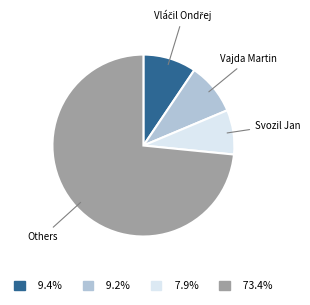

Is there any slice that represents more than half of the pie?

Yes